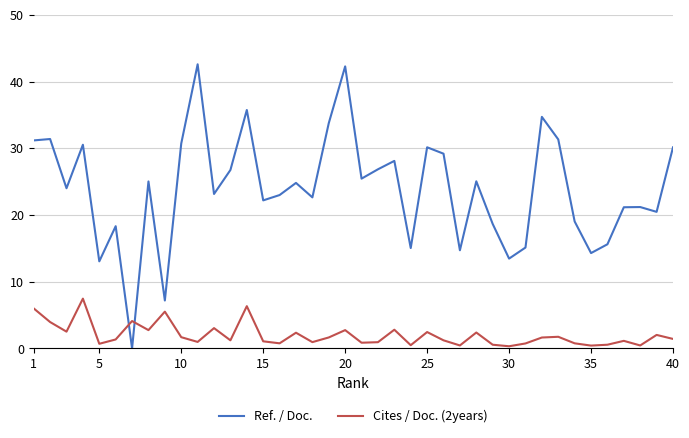

How many lines are shown in the chart?

2